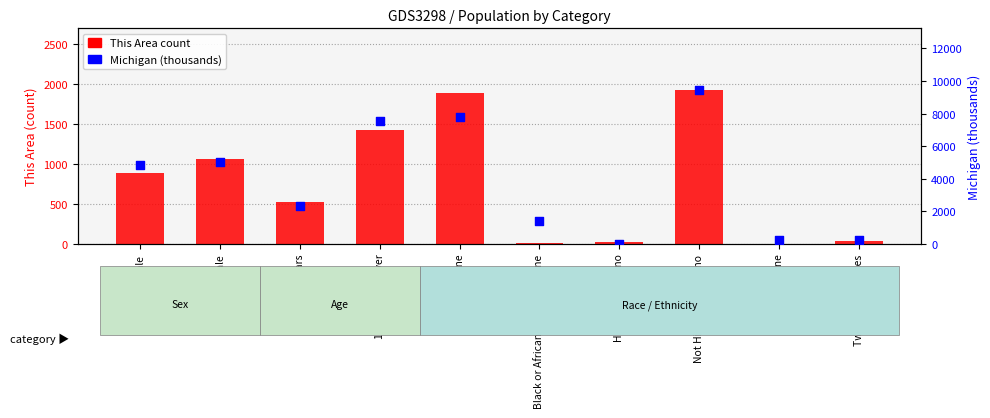

Which series contains the highest Y value?

Michigan (thousands)